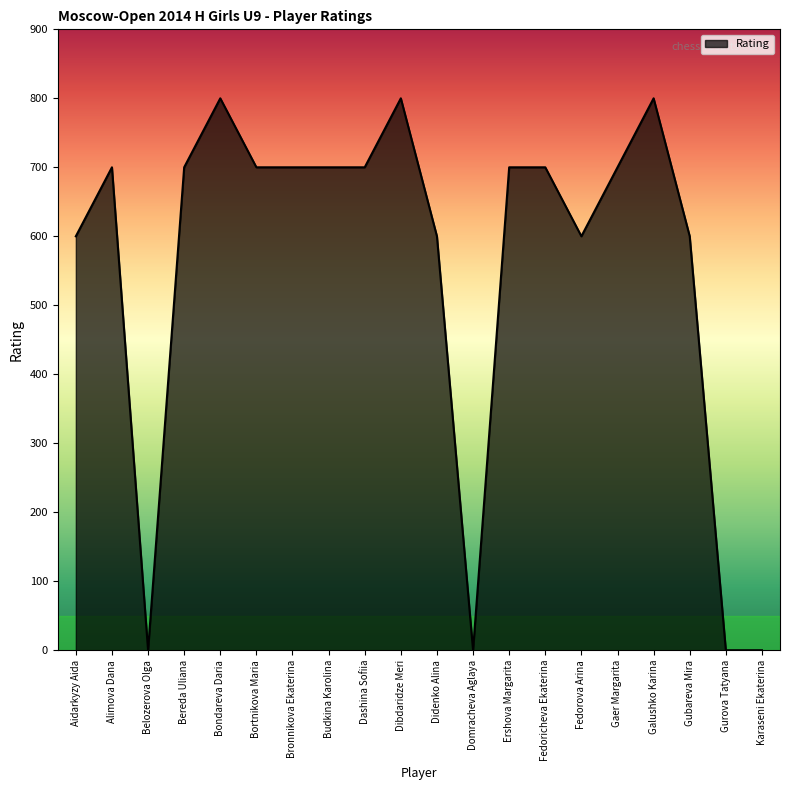

What is the maximum value shown in the chart?

800